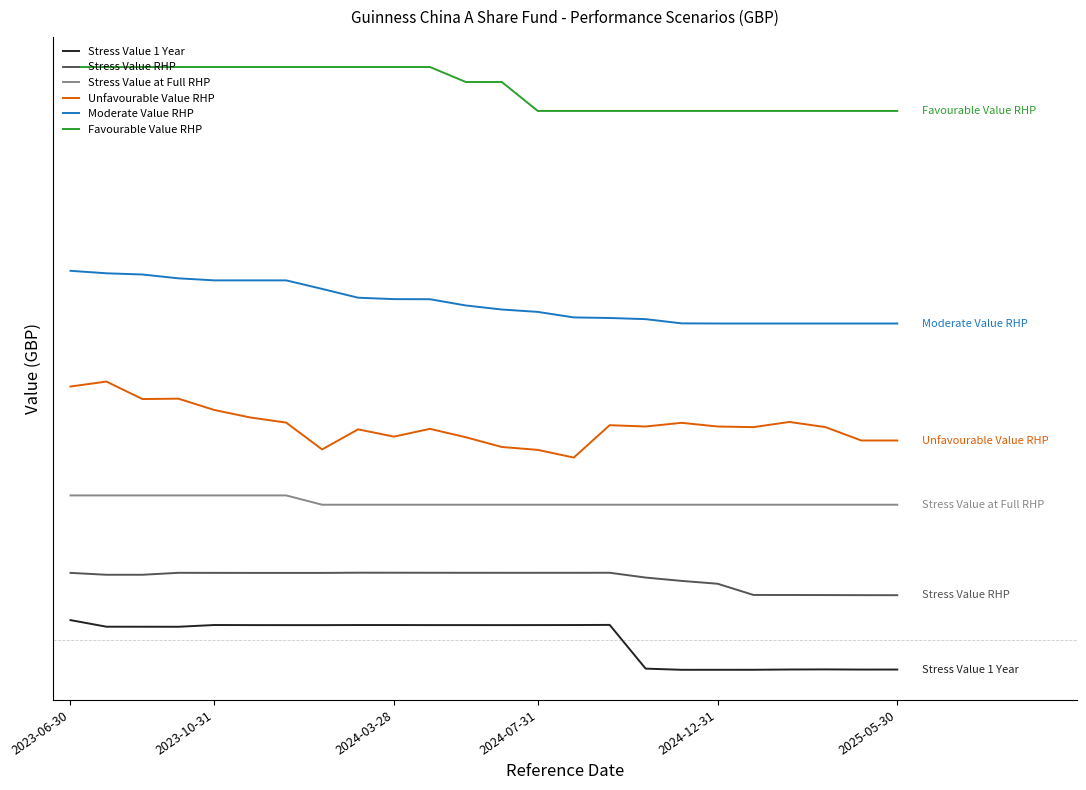

Which series has the largest total across all categories?

Favourable Value RHP